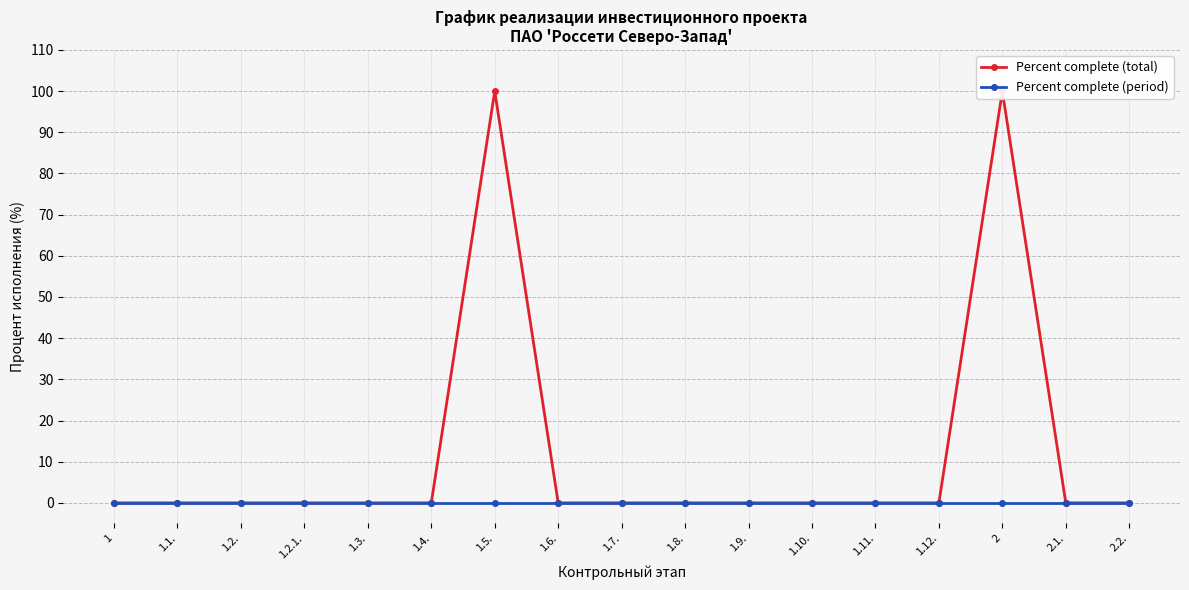

What is the difference between the maximum and minimum values in the Percent complete (total) series?

100